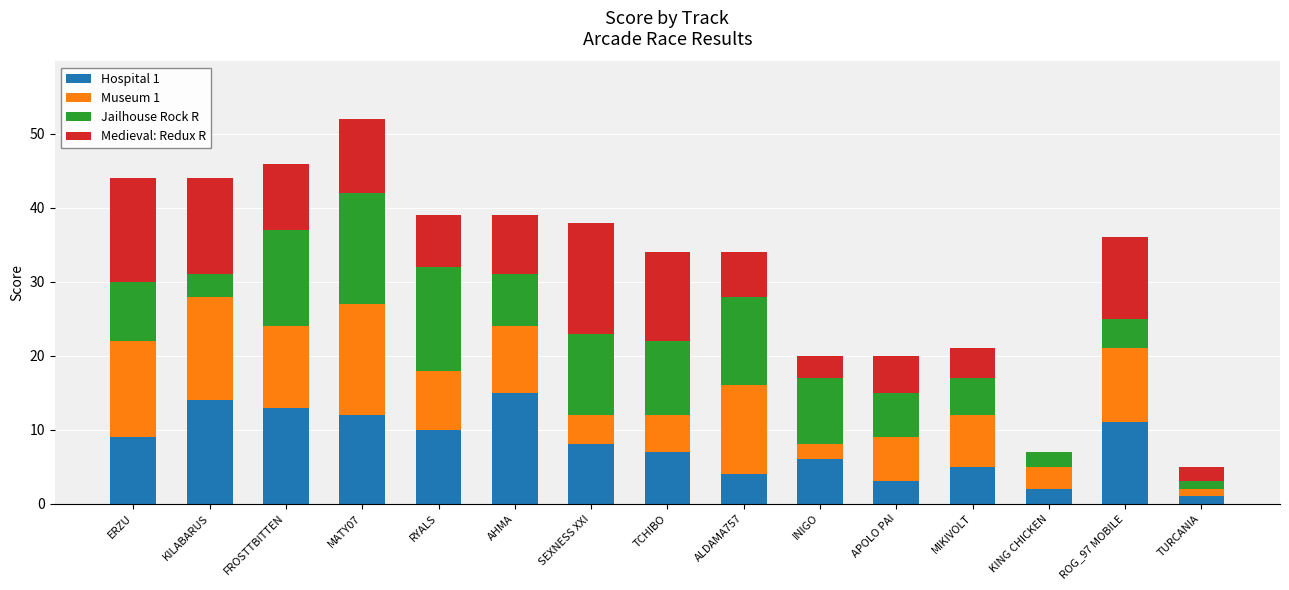

At which label does Hospital 1 reach its peak?

AHMA